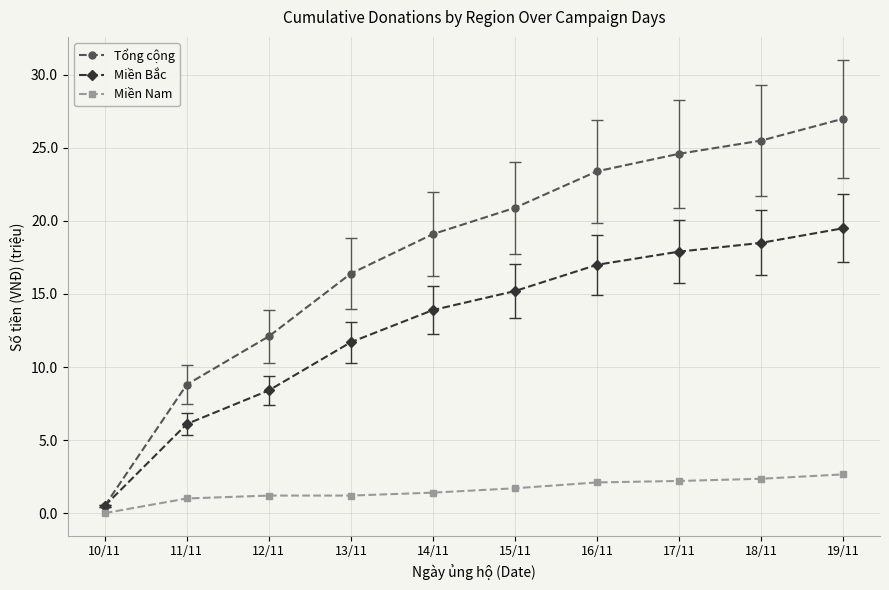

Which series has the largest range (max minus min)?

Tổng cộng